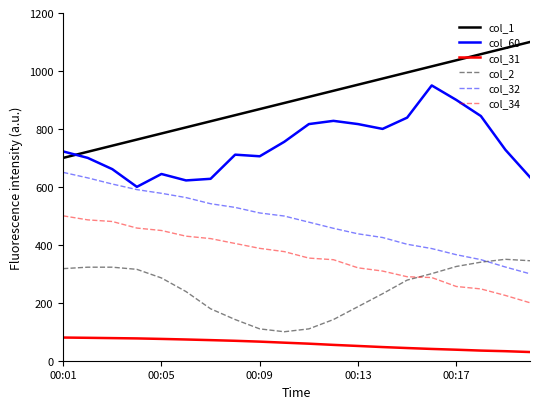

True or false: col_31 and col_2 intersect in this chart.

False